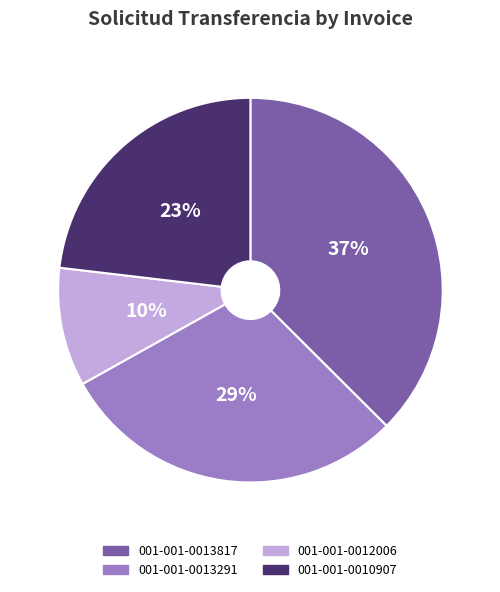

To the nearest percent, what percentage of the pie is 001-001-0013817?

37%